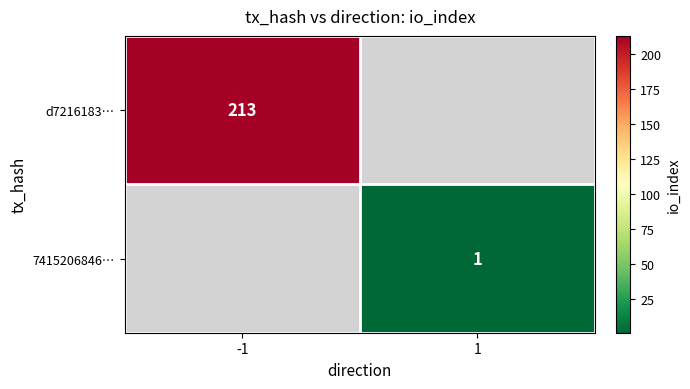

True or false: d7216183… has a value of 367 at -1.

False